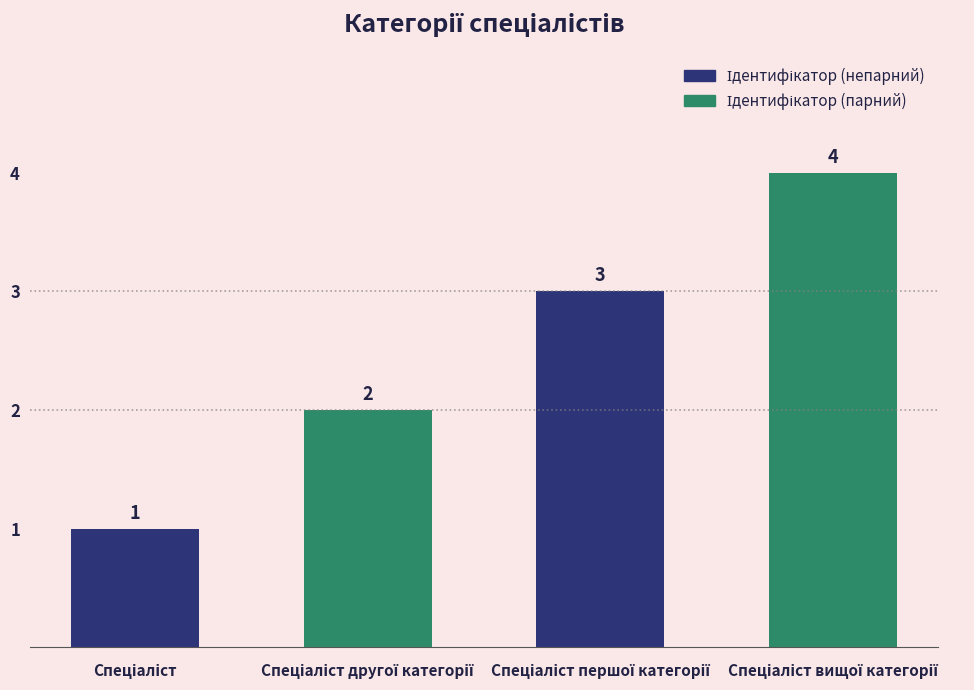

What is the value of the 2nd bar from the left?

2